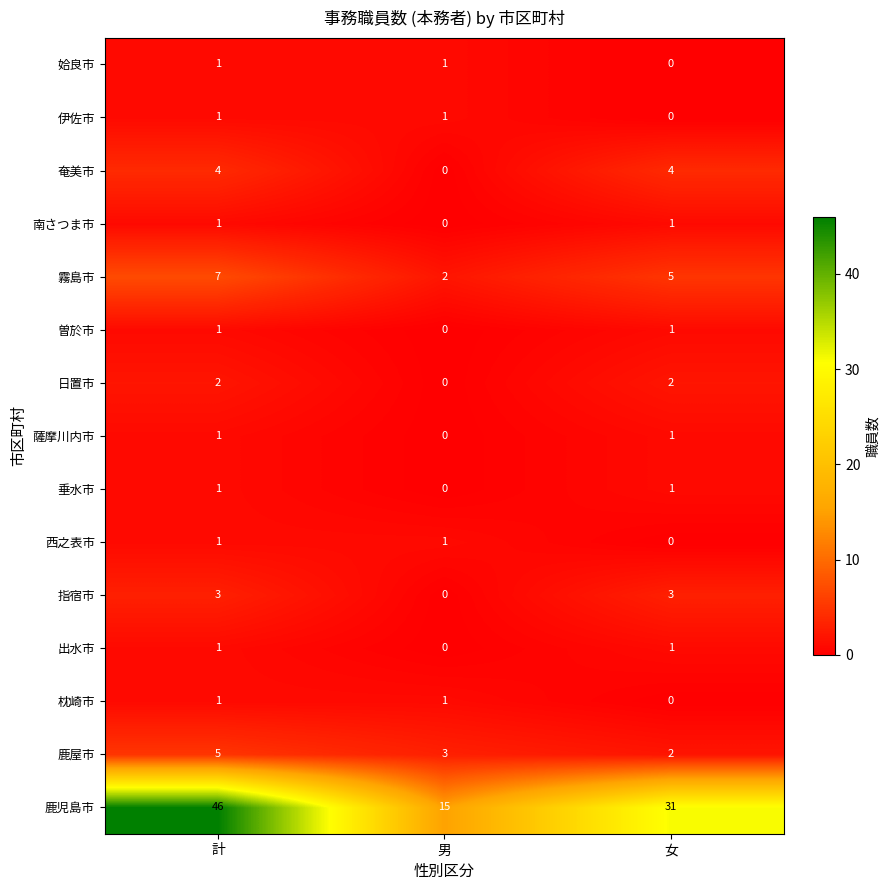

At which category does the chart reach its peak across all series?

計